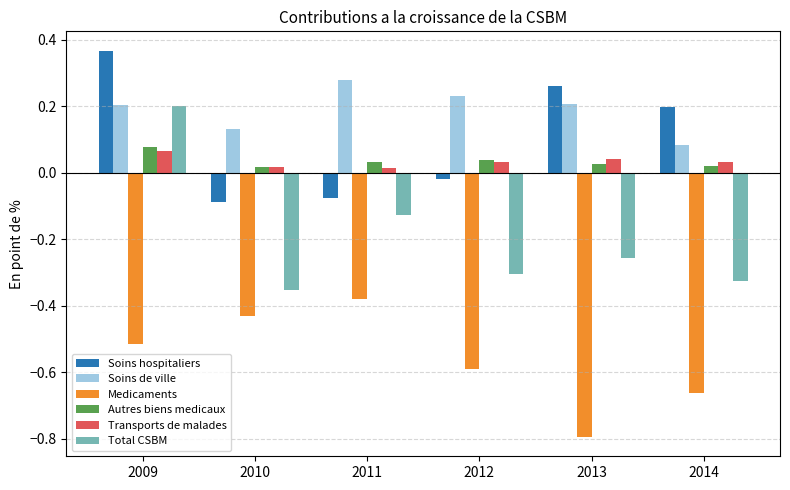

Which category has the highest value across all series?

2009